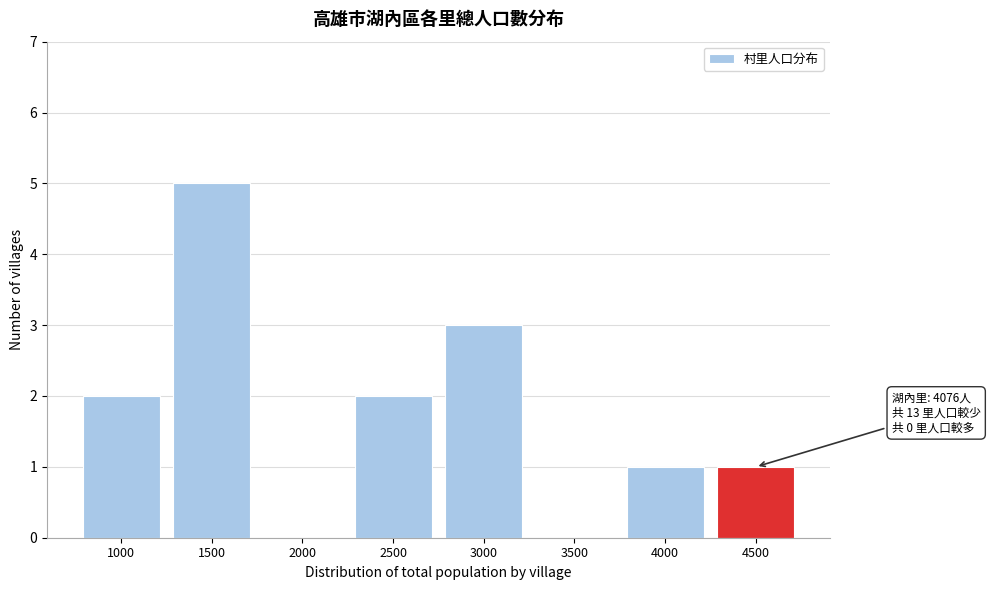

Reading right to left, extract all data points from this chart.

4500=1	4000=1	3500=0	3000=3	2500=2	2000=0	1500=5	1000=2